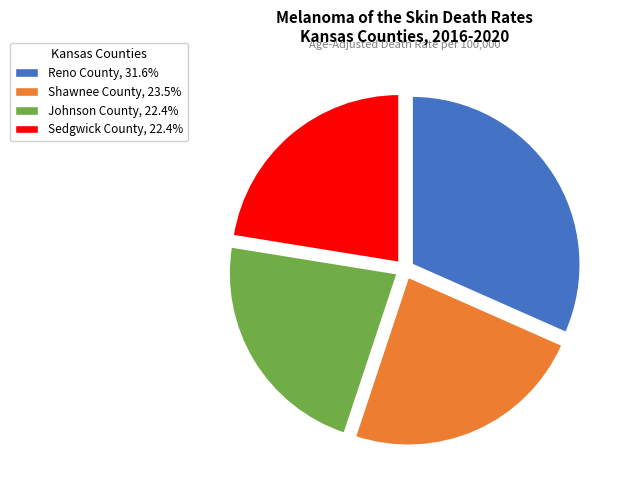

Does Johnson County account for over 50% of the chart?

No